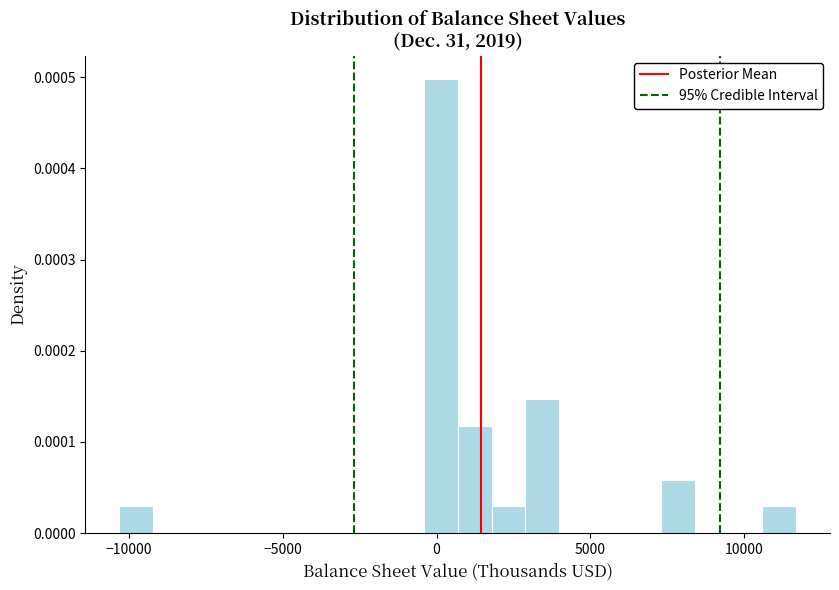

Read against the x-axis, roughly where is the centre of the tallest bar?

0